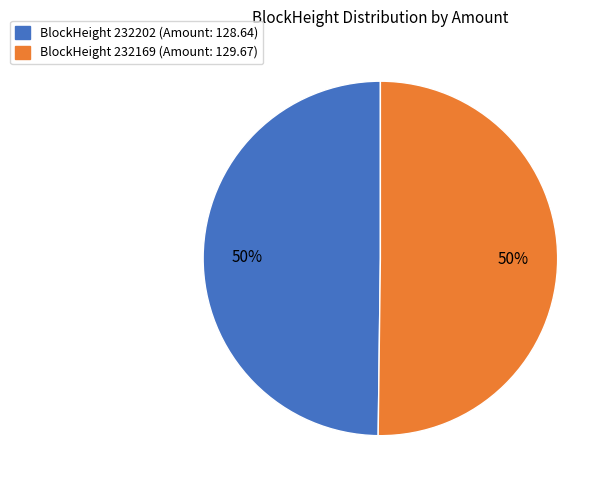

To the nearest percent, what is the average slice percentage?

50%